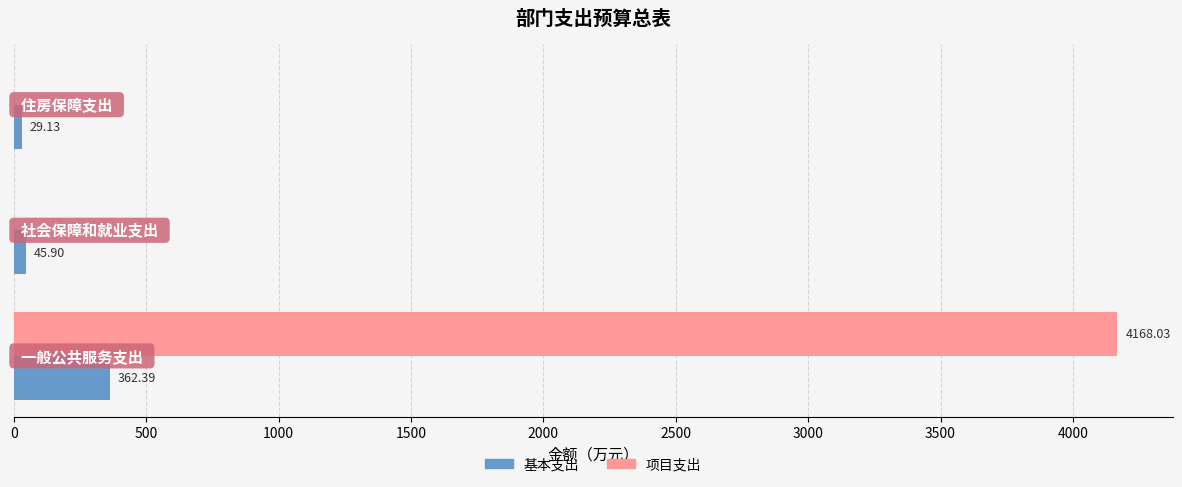

How many categories are shown in the chart?

3